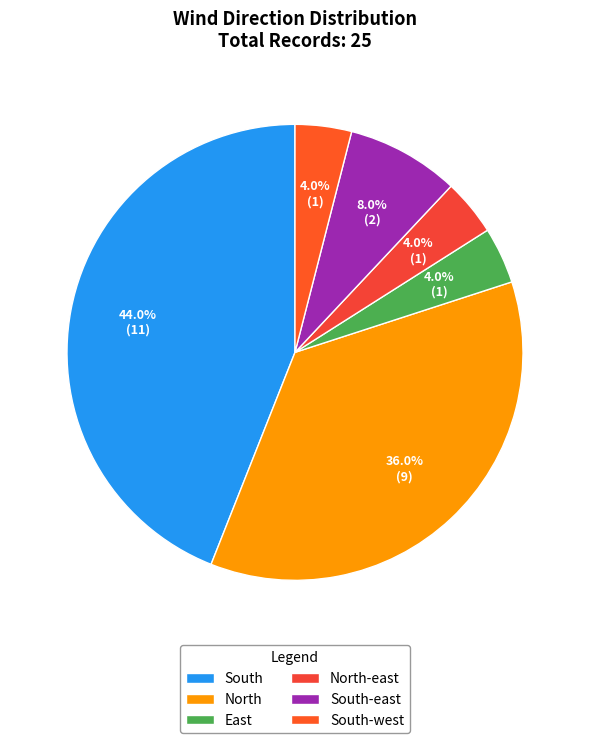

Approximately how many times larger is the value at South-east compared to South-west?

2.0